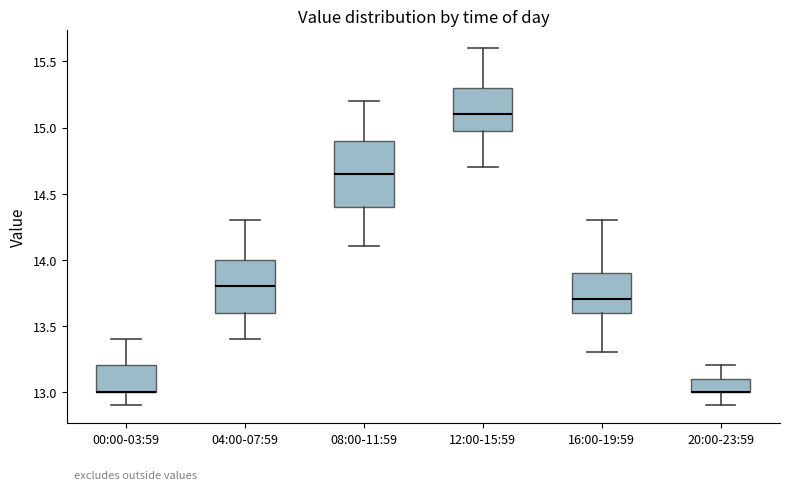

Reading left to right, transcribe this box plot: for each box, give where its median line is, the range the box spans, and where its two whiskers end, as read against the y-axis. The values are not printed on the chart, so give them approximately, as read against the axis.

00:00-03:59: median 13.00 (drawn on the box's lower edge), box 13.00 to 13.20, whiskers 12.90 to 13.40
04:00-07:59: median 13.80, box 13.60 to 14.00, whiskers 13.40 to 14.30
08:00-11:59: median 14.65, box 14.40 to 14.90, whiskers 14.10 to 15.20
12:00-15:59: median 15.10, box 15.00 to 15.30, whiskers 14.70 to 15.60
16:00-19:59: median 13.70, box 13.60 to 13.90, whiskers 13.30 to 14.30
20:00-23:59: median 13.00 (drawn on the box's lower edge), box 13.00 to 13.10, whiskers 12.90 to 13.20